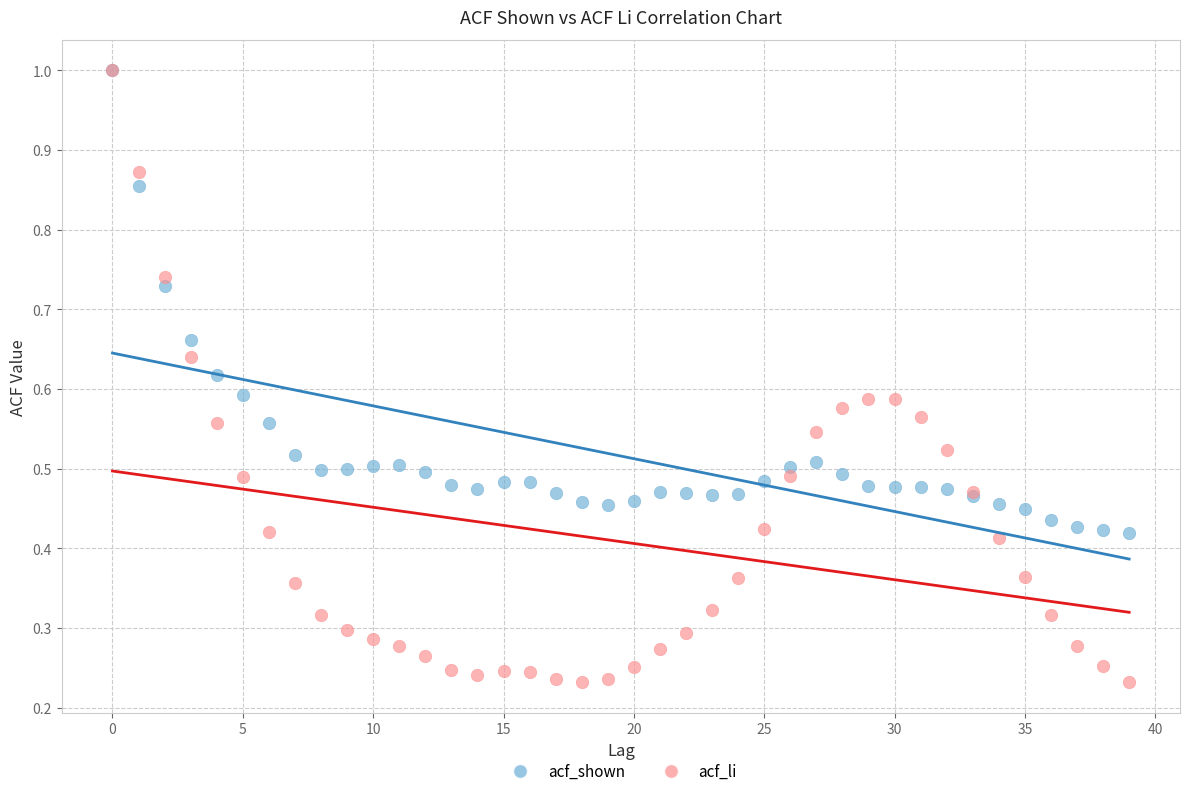

What are all the series names shown in the legend?

acf_shown, acf_li